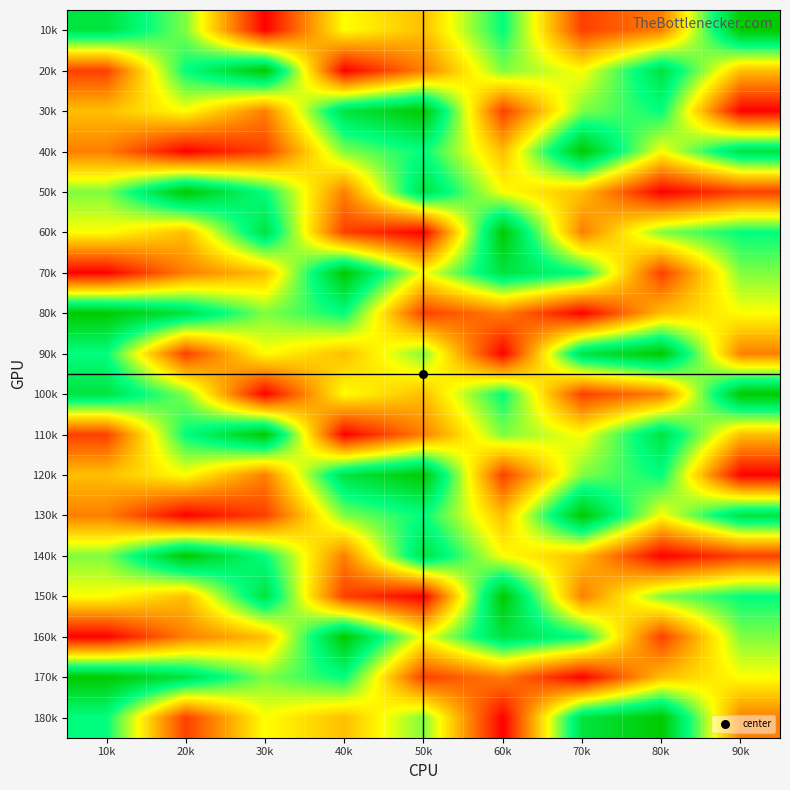

Reading right to left, transcribe all the data shown in this chart.

10k: 90k=9	80k=3	70k=2	60k=7	50k=4	40k=5	30k=1	20k=6	10k=8
20k: 90k=4	80k=8	70k=5	60k=6	50k=3	40k=1	30k=9	20k=7	10k=2
30k: 90k=1	80k=7	70k=6	60k=2	50k=9	40k=8	30k=3	20k=5	10k=4
40k: 90k=8	80k=5	70k=9	60k=4	50k=7	40k=6	30k=2	20k=1	10k=3
50k: 90k=2	80k=1	70k=4	60k=5	50k=8	40k=3	30k=7	20k=9	10k=6
60k: 90k=7	80k=6	70k=3	60k=9	50k=1	40k=2	30k=8	20k=4	10k=5
70k: 90k=6	80k=2	70k=7	60k=8	50k=5	40k=9	30k=4	20k=3	10k=1
80k: 90k=5	80k=4	70k=1	60k=3	50k=2	40k=7	30k=6	20k=8	10k=9
90k: 90k=3	80k=9	70k=8	60k=1	50k=6	40k=4	30k=5	20k=2	10k=7
100k: 90k=9	80k=3	70k=2	60k=7	50k=4	40k=5	30k=1	20k=6	10k=8
110k: 90k=4	80k=8	70k=5	60k=6	50k=3	40k=1	30k=9	20k=7	10k=2
120k: 90k=1	80k=7	70k=6	60k=2	50k=9	40k=8	30k=3	20k=5	10k=4
130k: 90k=8	80k=5	70k=9	60k=4	50k=7	40k=6	30k=2	20k=1	10k=3
140k: 90k=2	80k=1	70k=4	60k=5	50k=8	40k=3	30k=7	20k=9	10k=6
150k: 90k=7	80k=6	70k=3	60k=9	50k=1	40k=2	30k=8	20k=4	10k=5
160k: 90k=6	80k=2	70k=7	60k=8	50k=5	40k=9	30k=4	20k=3	10k=1
170k: 90k=5	80k=4	70k=1	60k=3	50k=2	40k=7	30k=6	20k=8	10k=9
180k: 90k=3	80k=9	70k=8	60k=1	50k=6	40k=4	30k=5	20k=2	10k=7